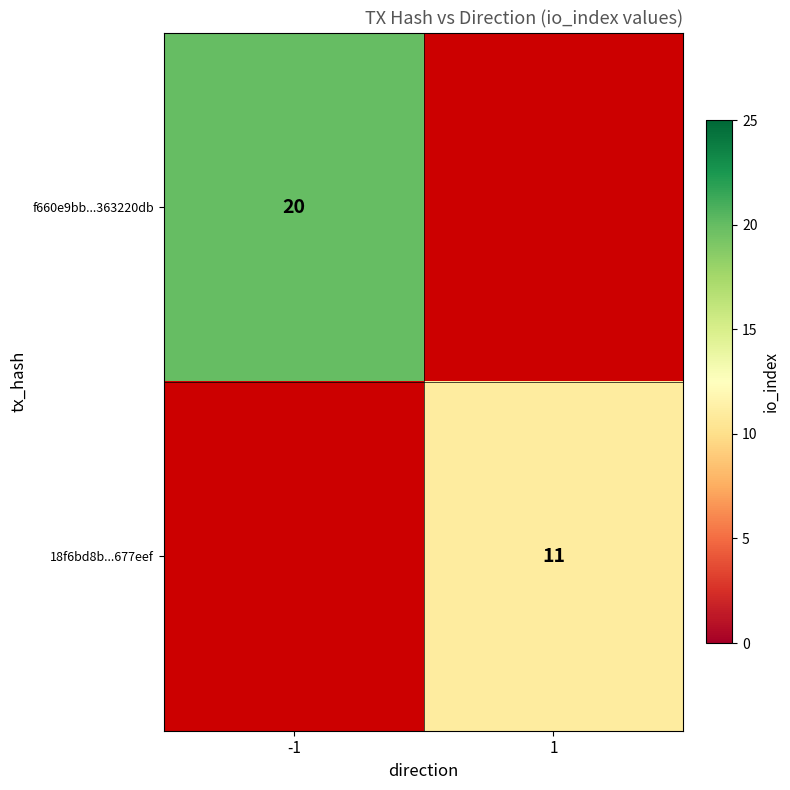

True or false: f660e9bb...363220db has a value of 29 at -1.

False